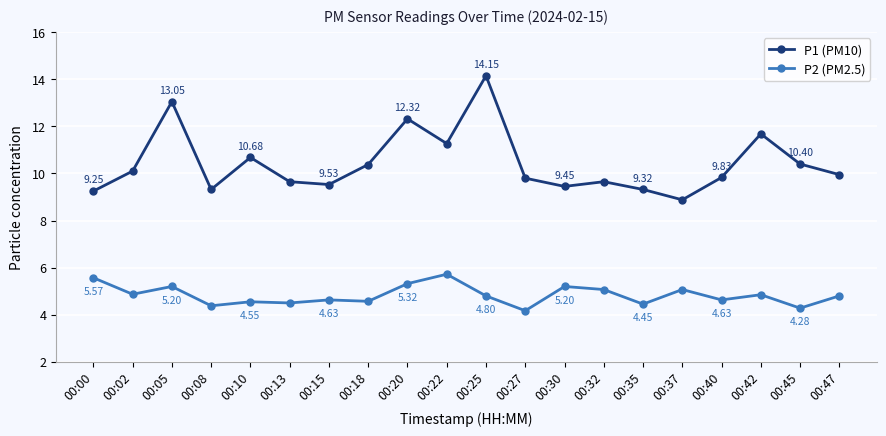

Is this an area chart (filled region under the line)?

No